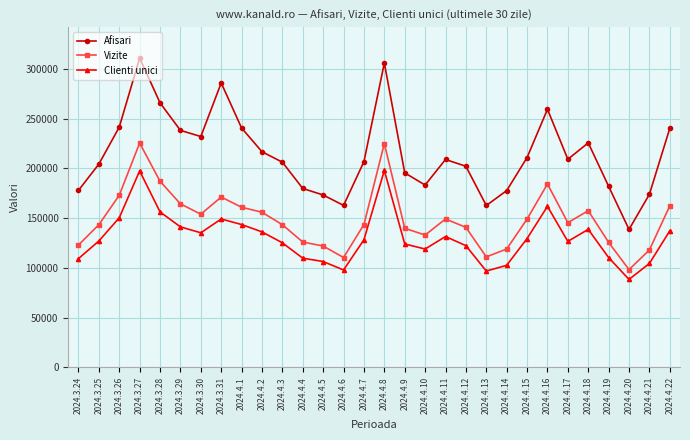

Which category has the lowest value across all series?

2024.4.20